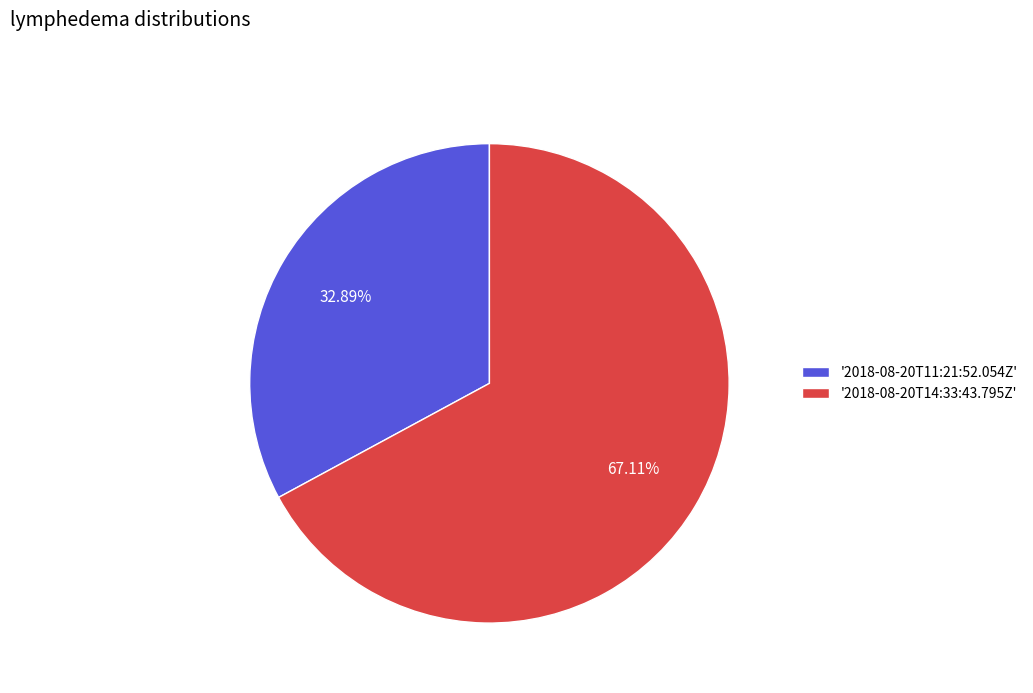

How many slices are in this pie chart?

2